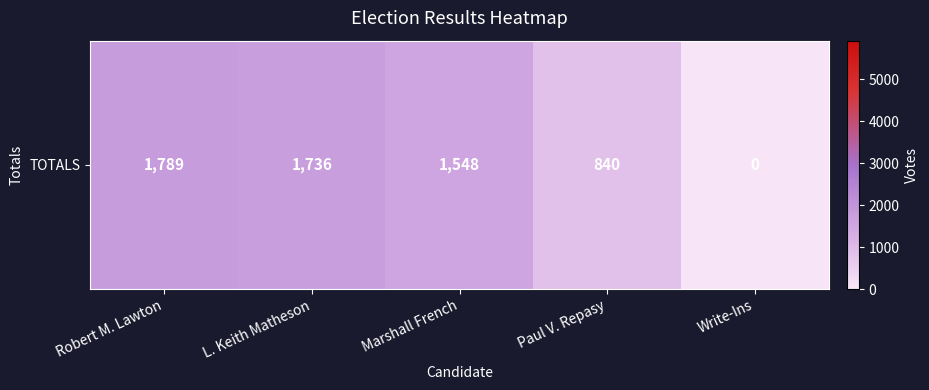

What is the difference between the maximum and second lowest values?

949